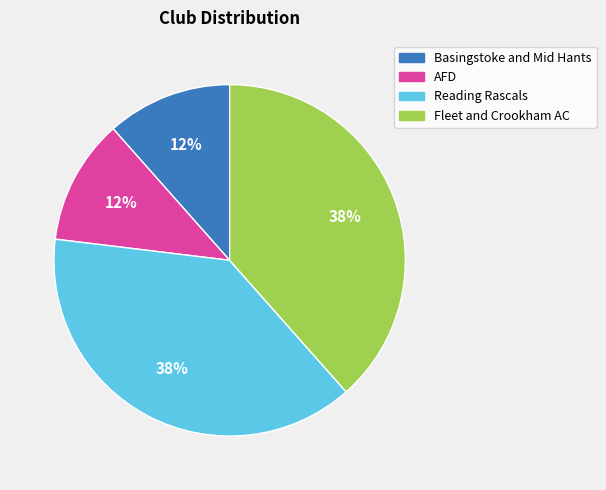

To the nearest percent, what is the average slice percentage?

25%